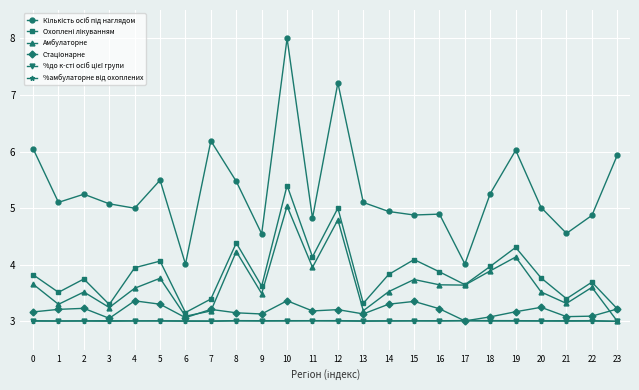

What is the difference between the highest and lowest values at 4?

2.0